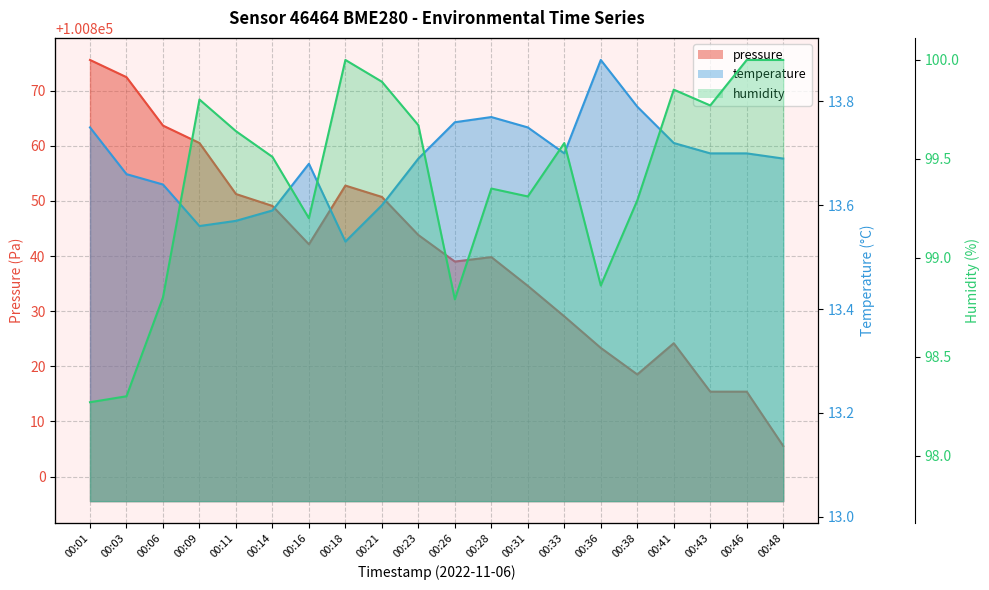

Where is the first local maximum for temperature?

00:16